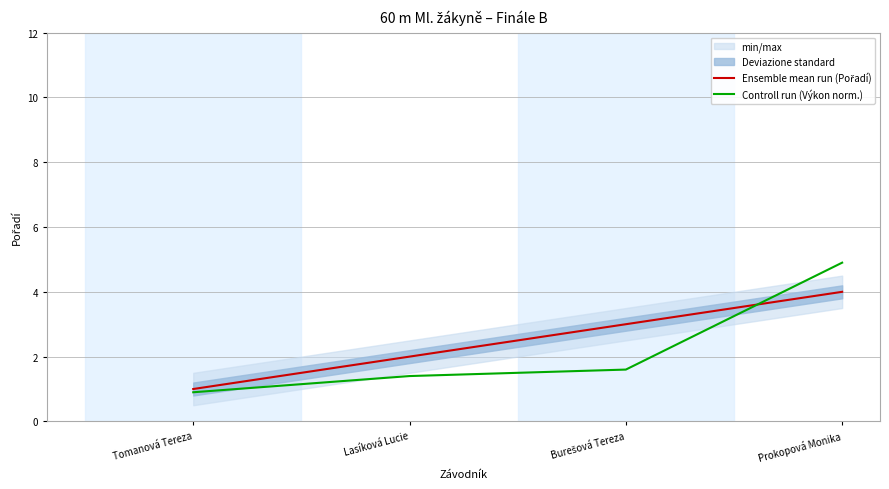

How many times do Ensemble mean run (Pořadí) and Controll run (Výkon norm.) cross each other?

1